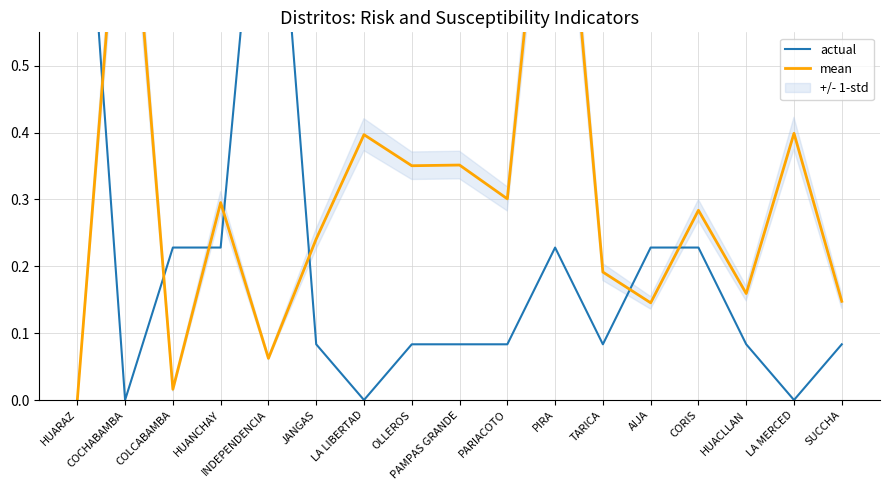

How many lines are shown in the chart?

2